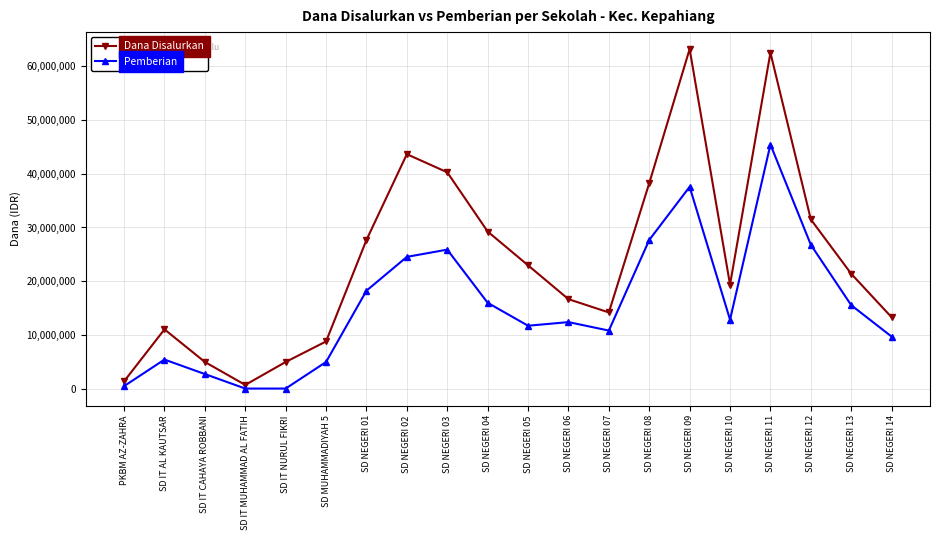

At which category is the sum across all series the highest?

SD NEGERI 11